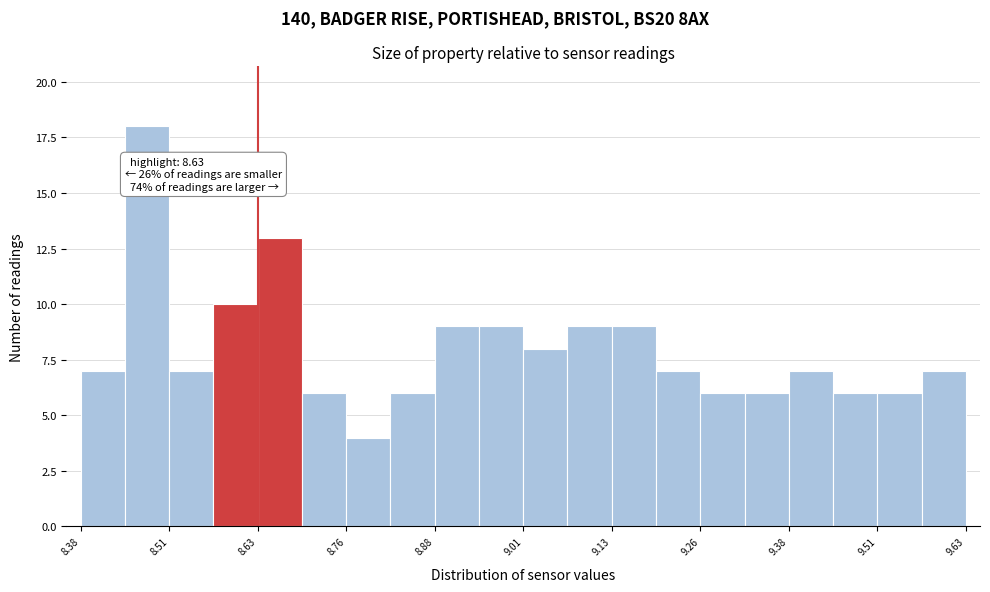

Around what value on the x-axis is the tallest bar? Give the approximate position of its centre, as read against the axis.

8.48